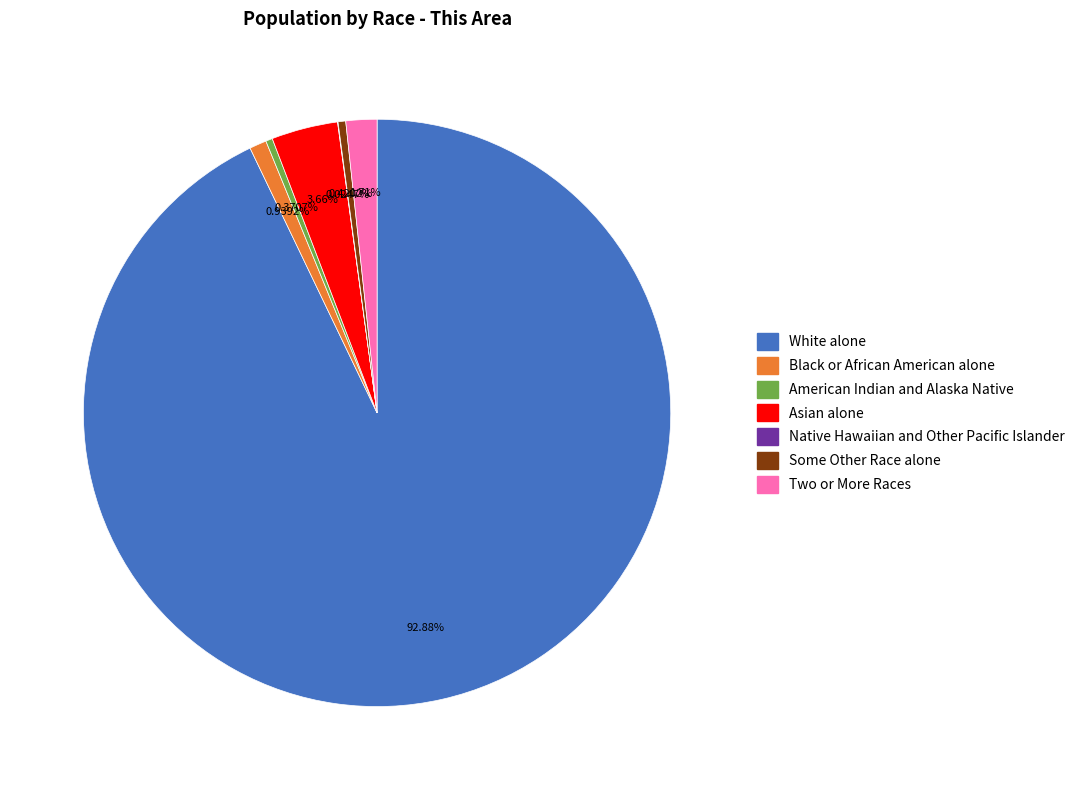

What is the total percentage of Black or African American alone and Asian alone?

4.6%